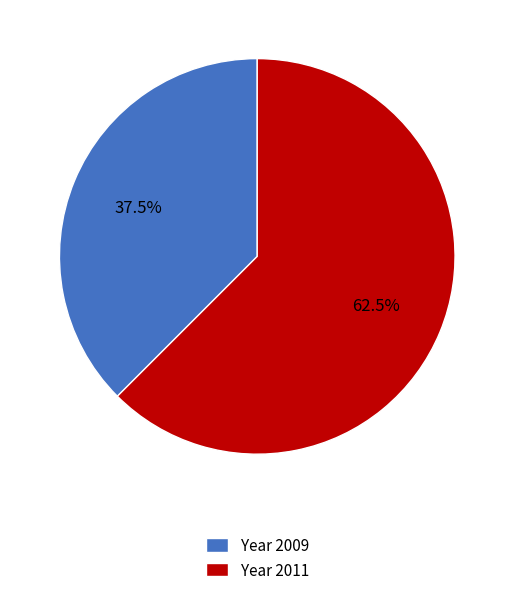

How much of the chart is everything except Year 2009?

62.5%